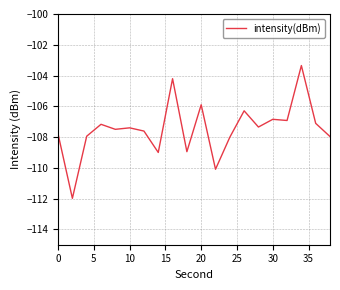

What is the difference between the maximum and minimum values?

8.6